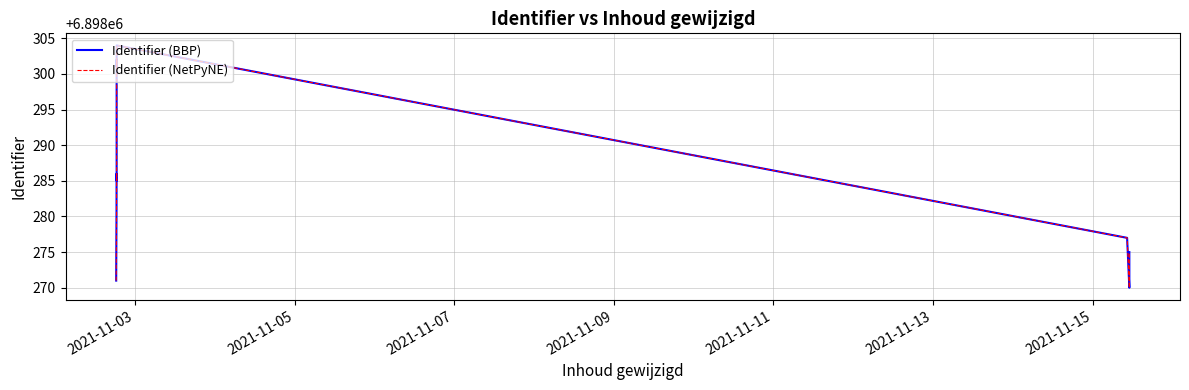

True or false: Identifier (NetPyNE) and Identifier (BBP) cross at least once.

False